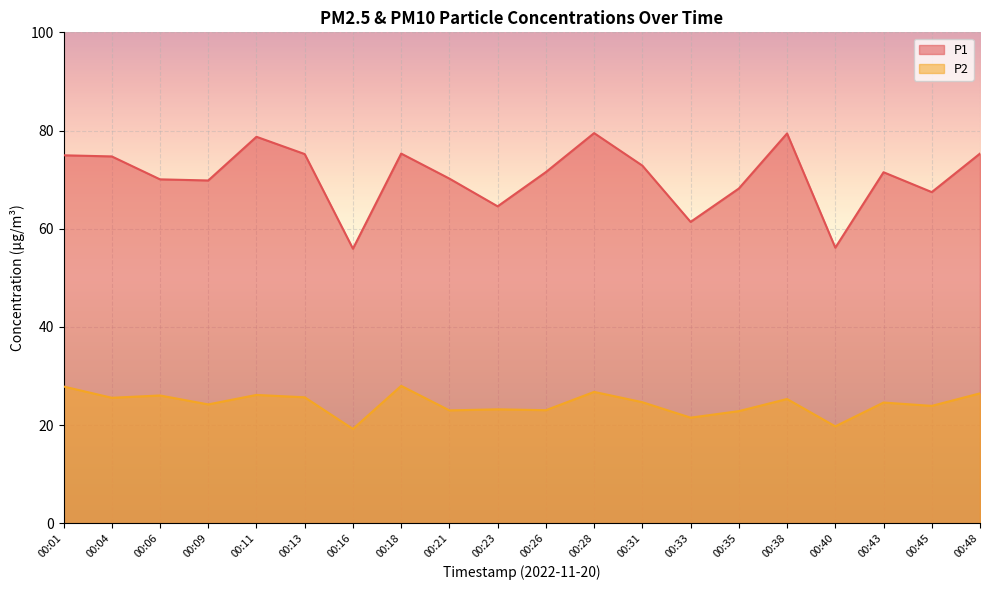

What value does the P2 series have at 00:28?

26.8